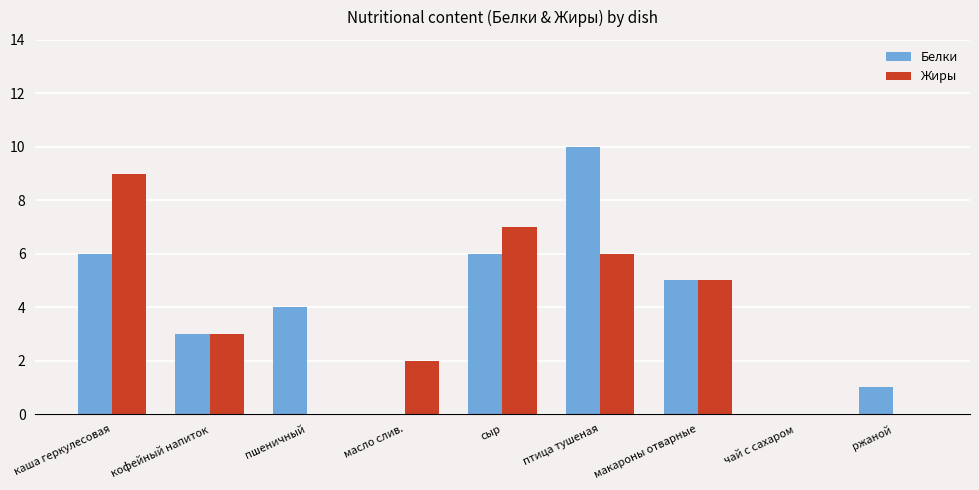

What is the maximum value shown in the chart?

10